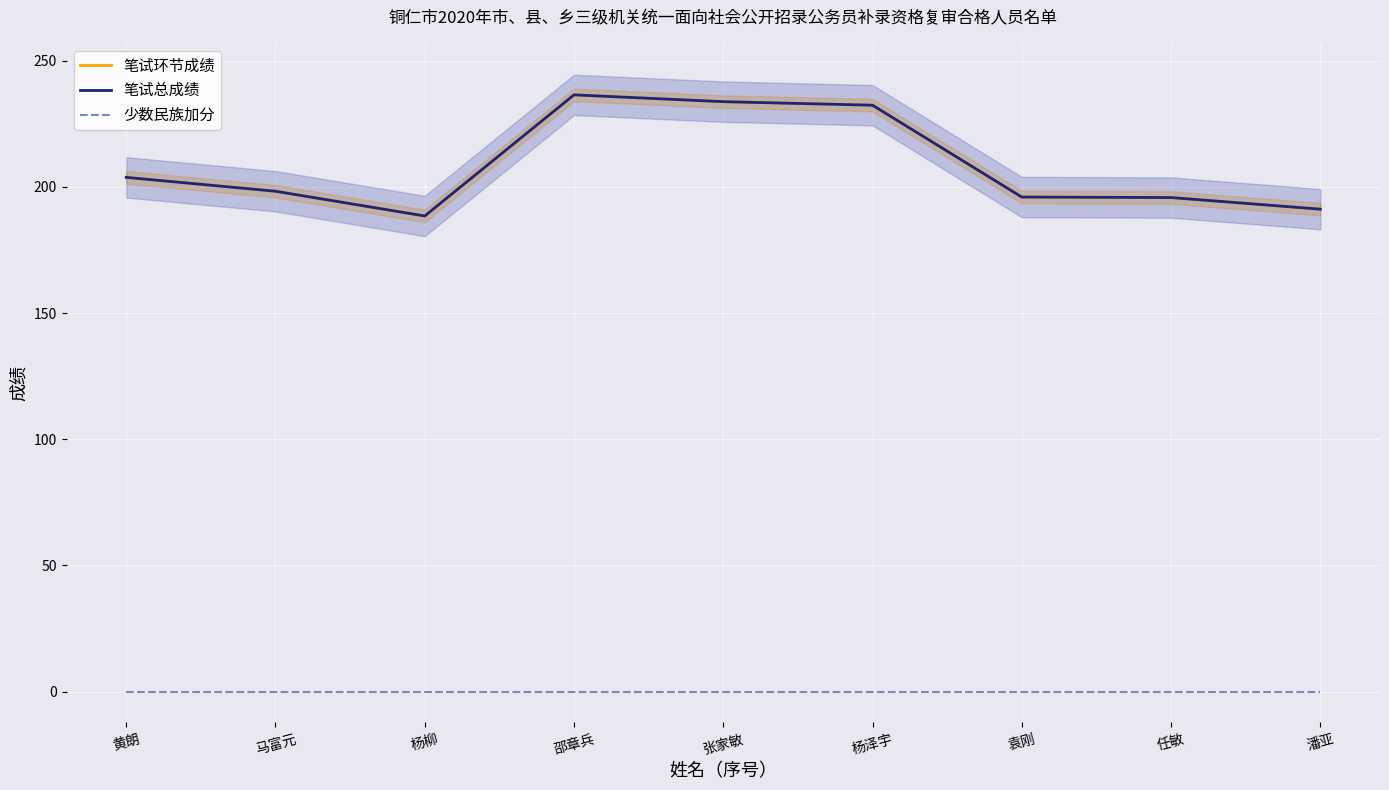

True or false: 笔试总成绩 and 少数民族加分 intersect in this chart.

False